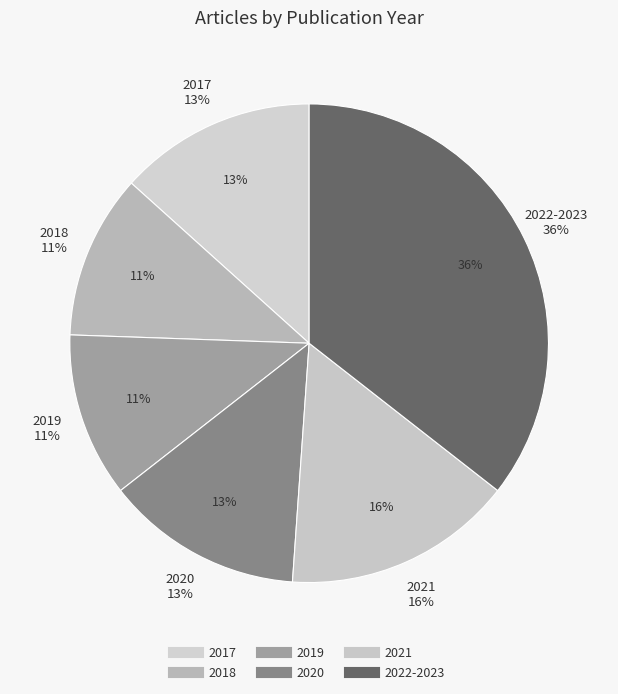

Count the number of slices in the pie.

6